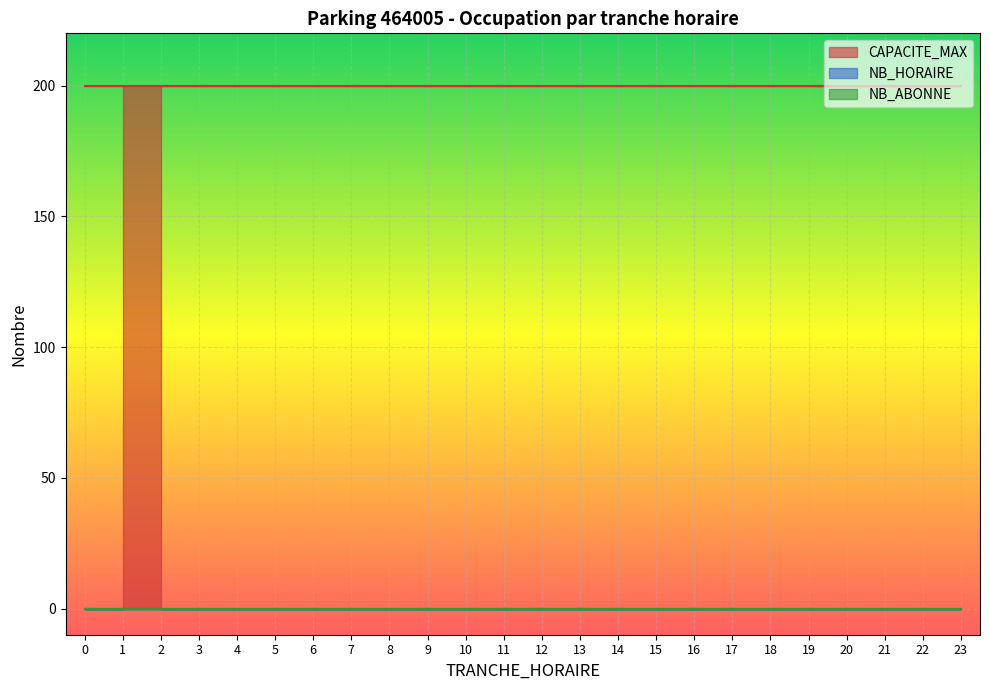

Between 6 and 5, which is larger?

6